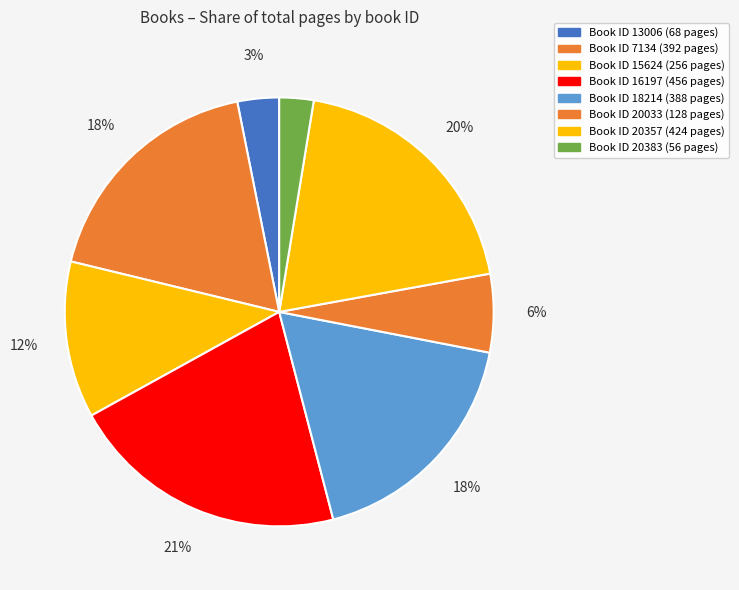

Count the number of slices in the pie.

8